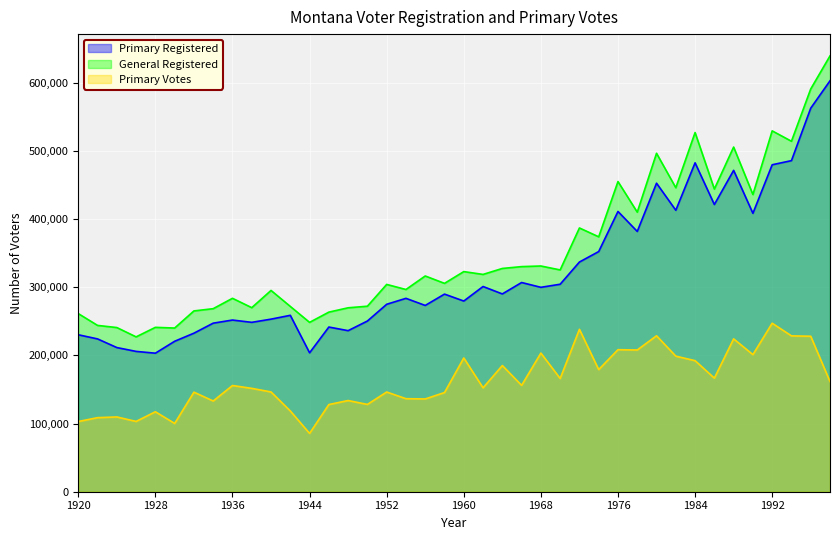

Is it true that Primary Registered equals 155369 at 1940?

False